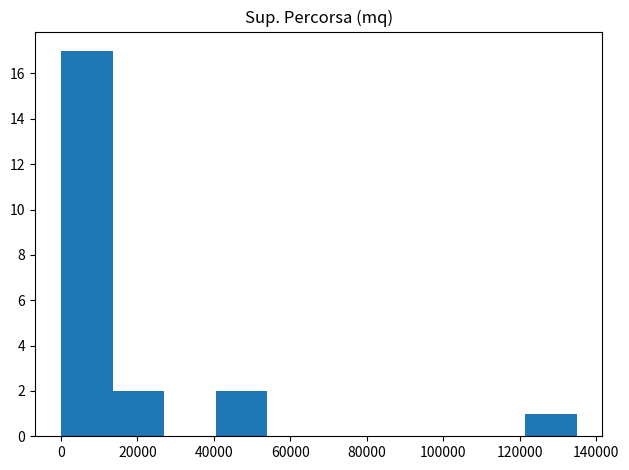

Reading left to right, list every bar in this chart as the range it spans on the x-axis followed by its height. Neither the bar edges nor the heights are printed on the chart, so give them approximately, as read against the axes.

0 to 14000: 17
14000 to 26000: 2
26000 to 40000: 0
40000 to 54000: 2
54000 to 68000: 0
68000 to 80000: 0
80000 to 94000: 0
94000 to 108000: 0
108000 to 122000: 0
122000 to 134000: 1